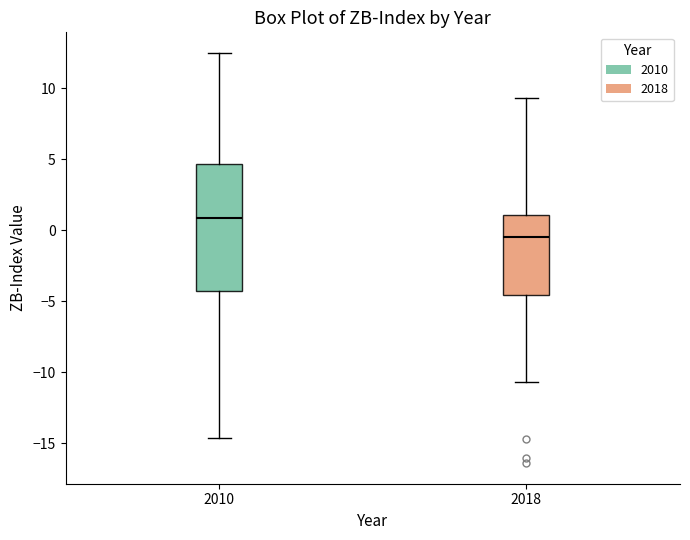

Which box has the highest median line?

2010